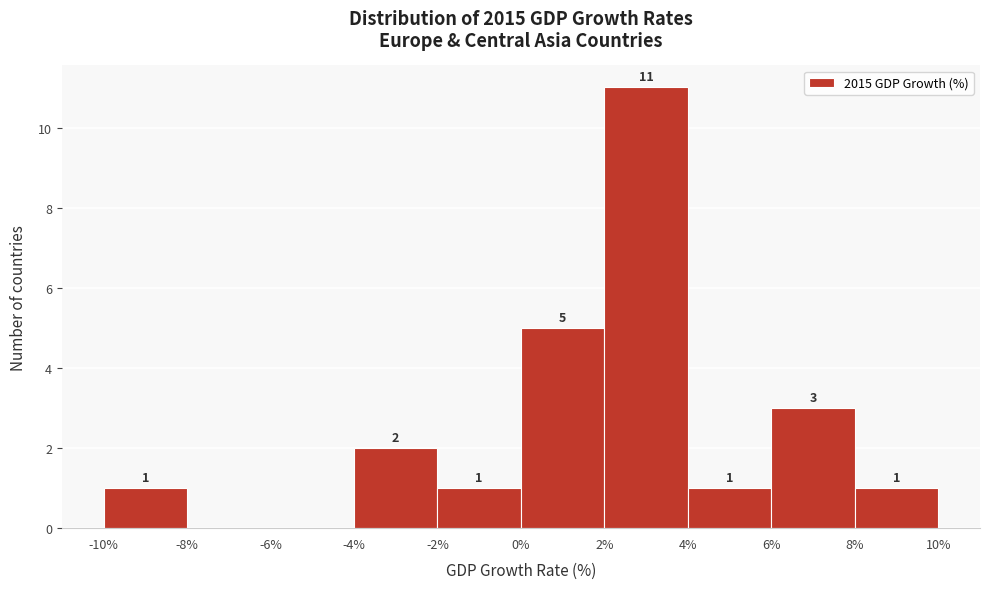

Which range on the x-axis has the tallest bar?

2% to 4%